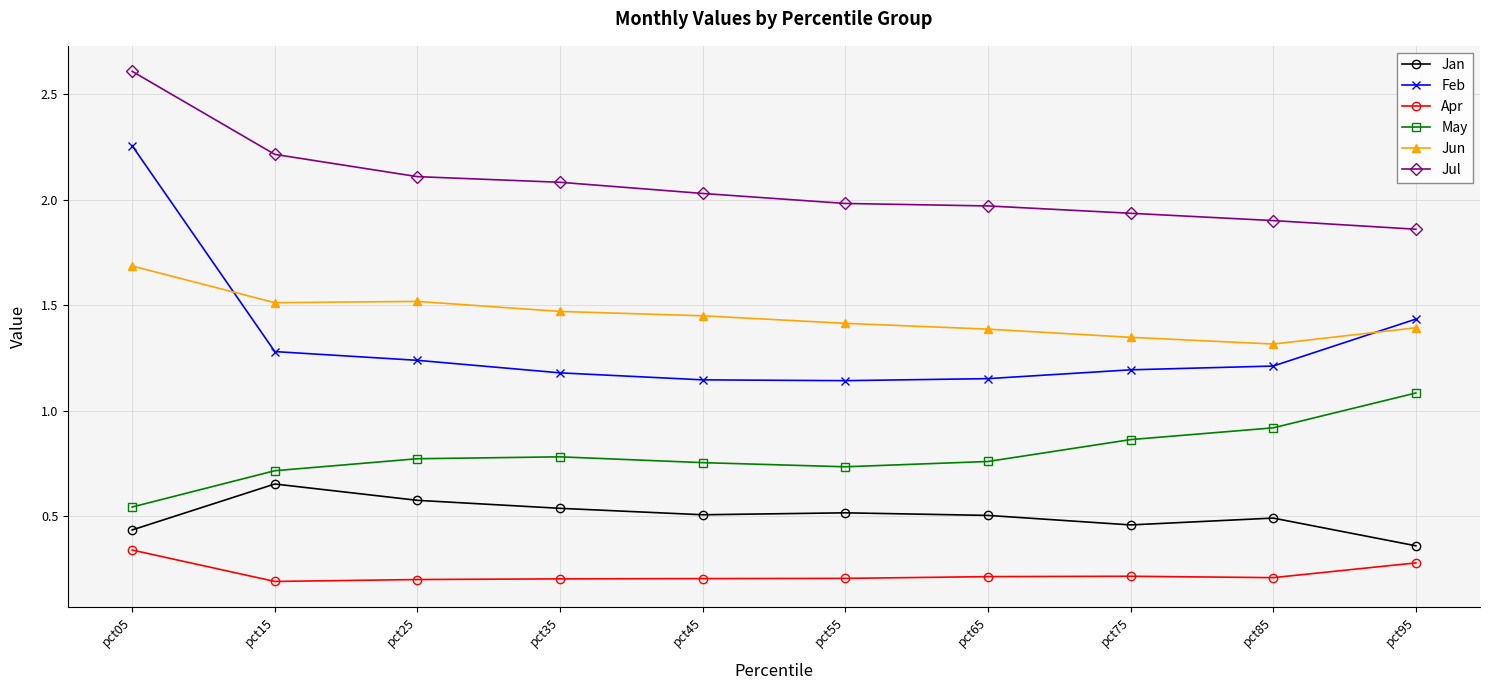

Rank the series by their maximum value, from highest to lowest.

Jul, Feb, Jun, May, Jan, Apr